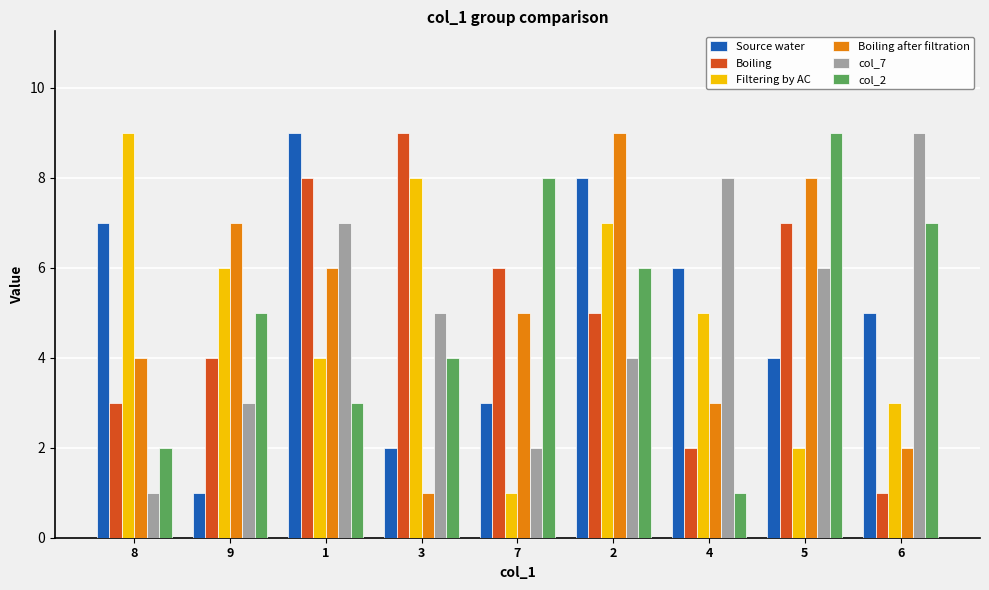

Count the number of categories in the chart.

9